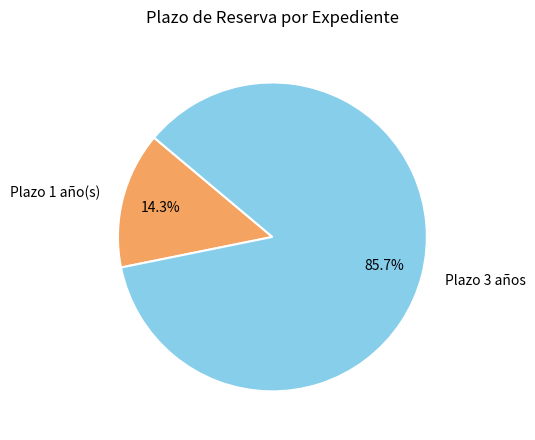

Approximately how many times larger is the value at Plazo 3 años compared to Plazo 1 año(s)?

6.0